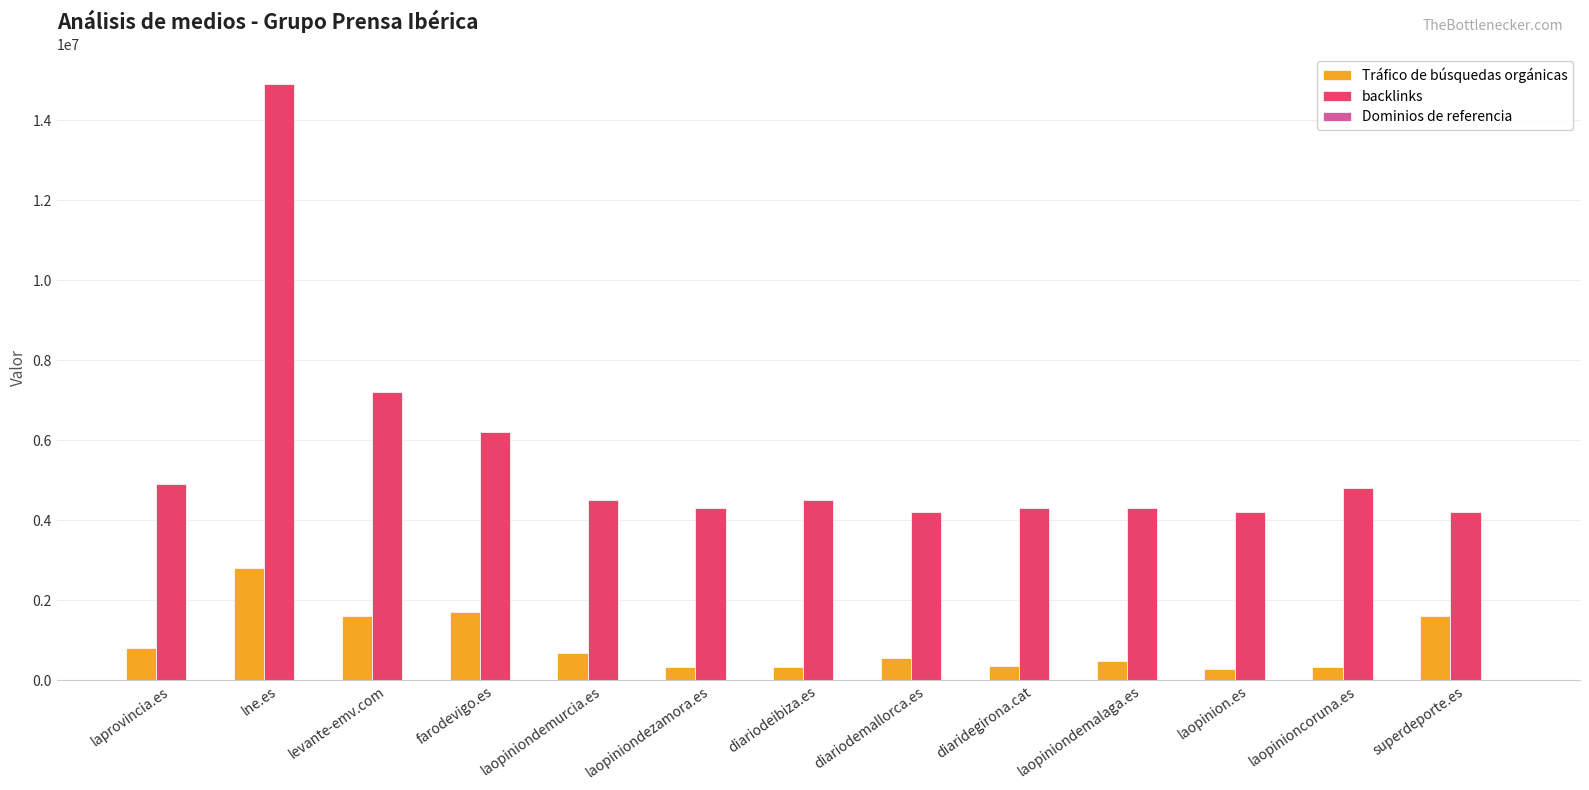

The backlinks series shows 4200000 at diariodemallorca.es. True or false?

True